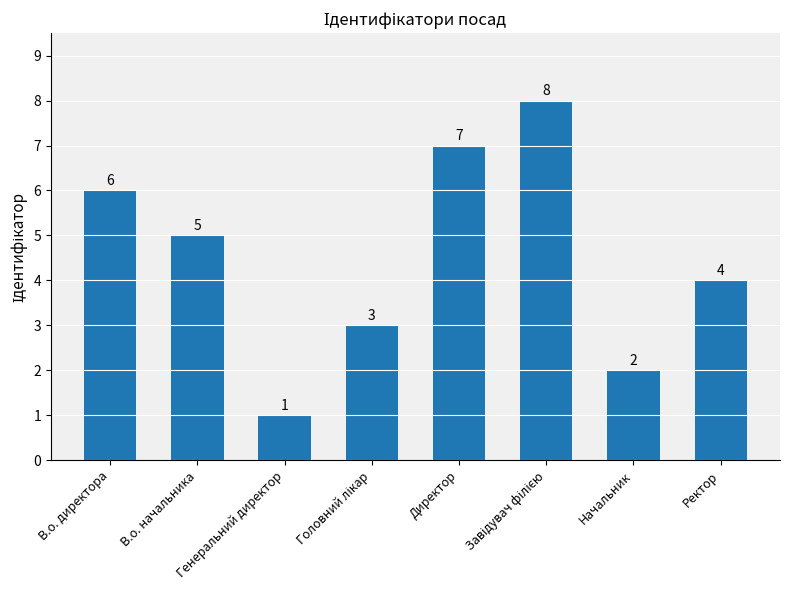

How many values are below 5?

4